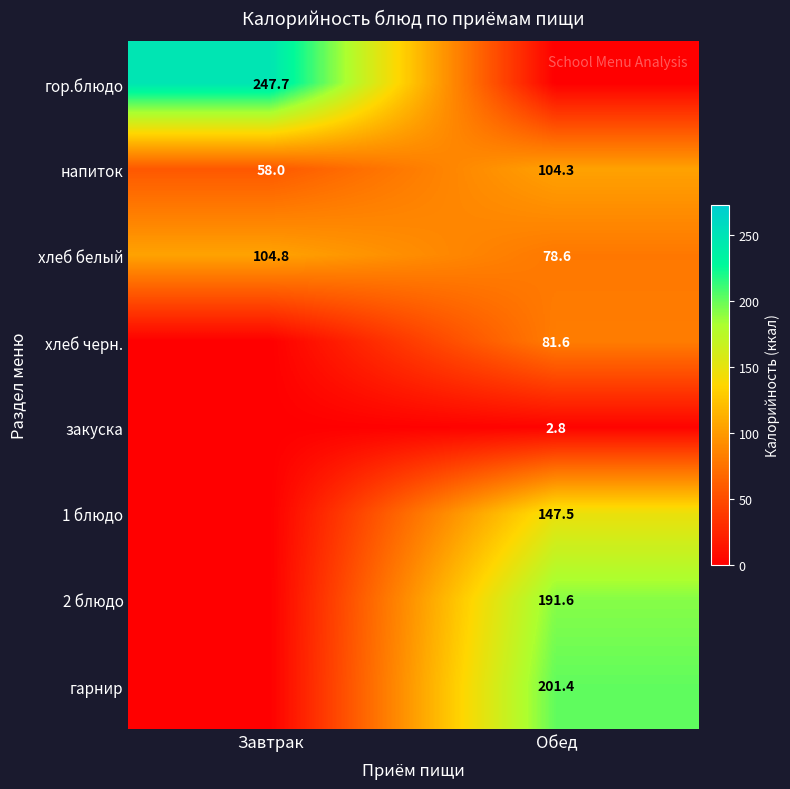

Which label corresponds to the smallest value in the chart?

Обед